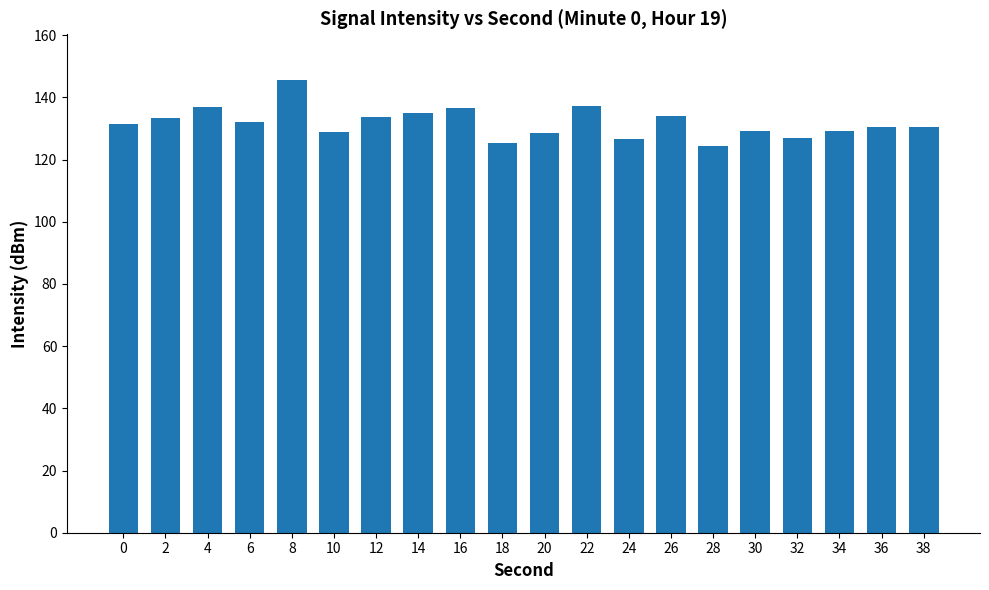

What is the change in value from 26 to 28?

-9.5